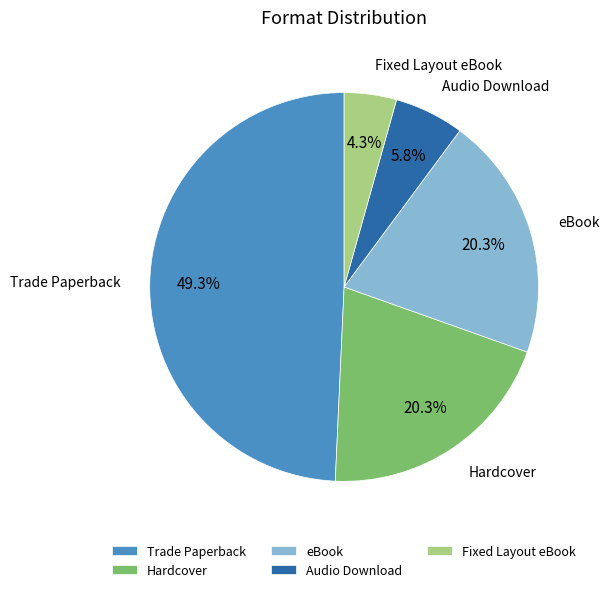

Which slice is the largest?

Trade Paperback